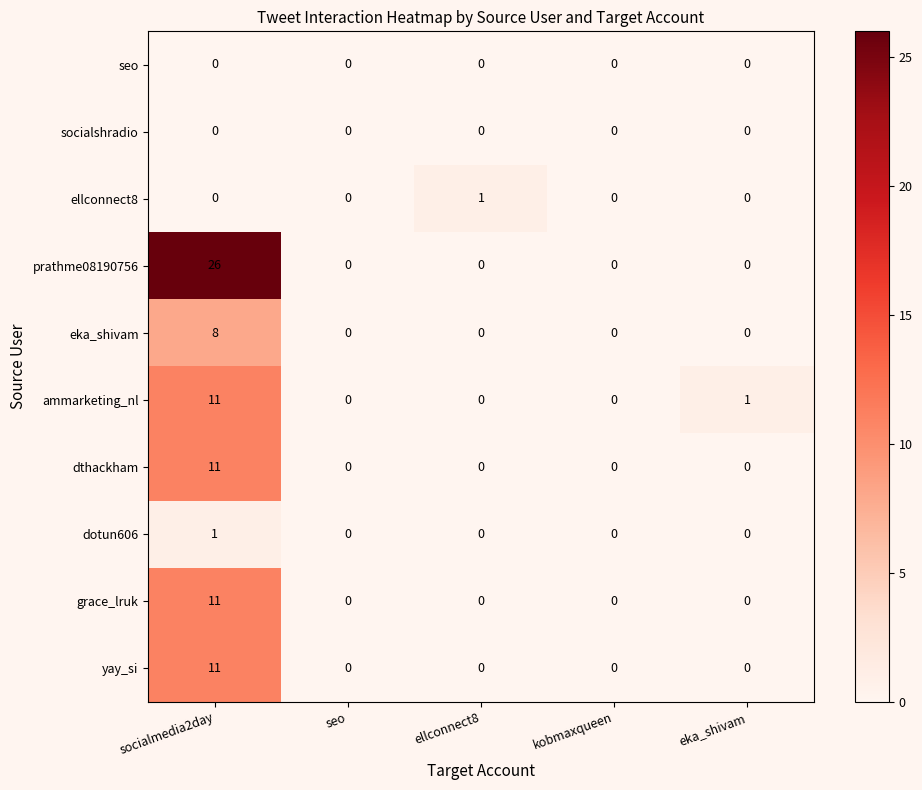

The value of eka_shivam at kobmaxqueen is 0. True or false?

True